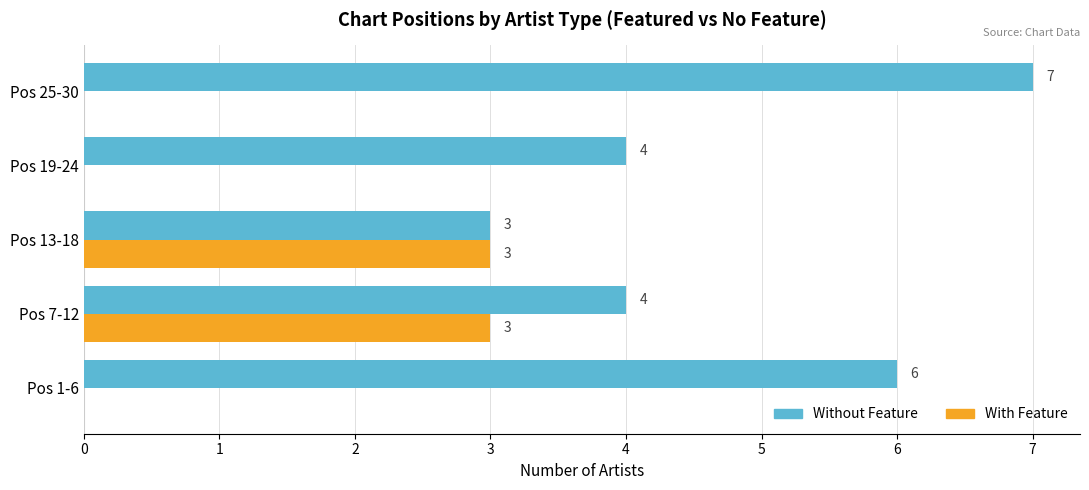

What is the total value across all series at Pos 19-24?

4